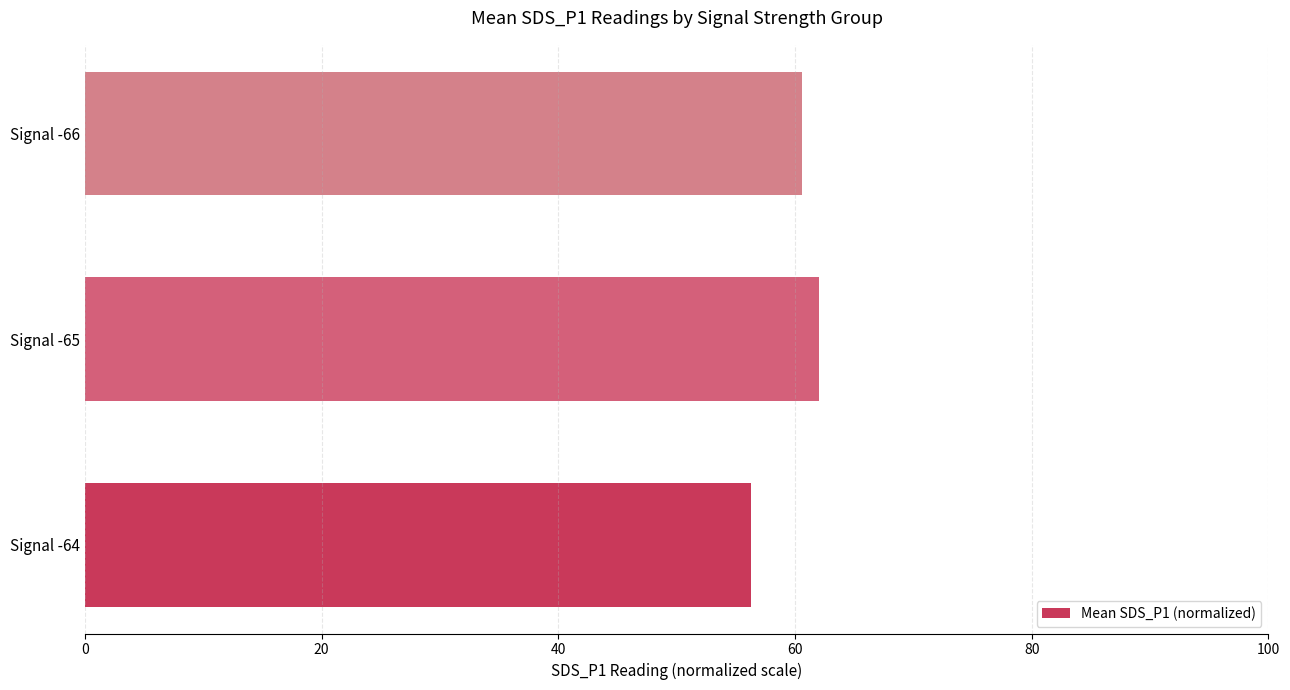

List the labels in order of value, largest first.

Signal -65, Signal -66, Signal -64